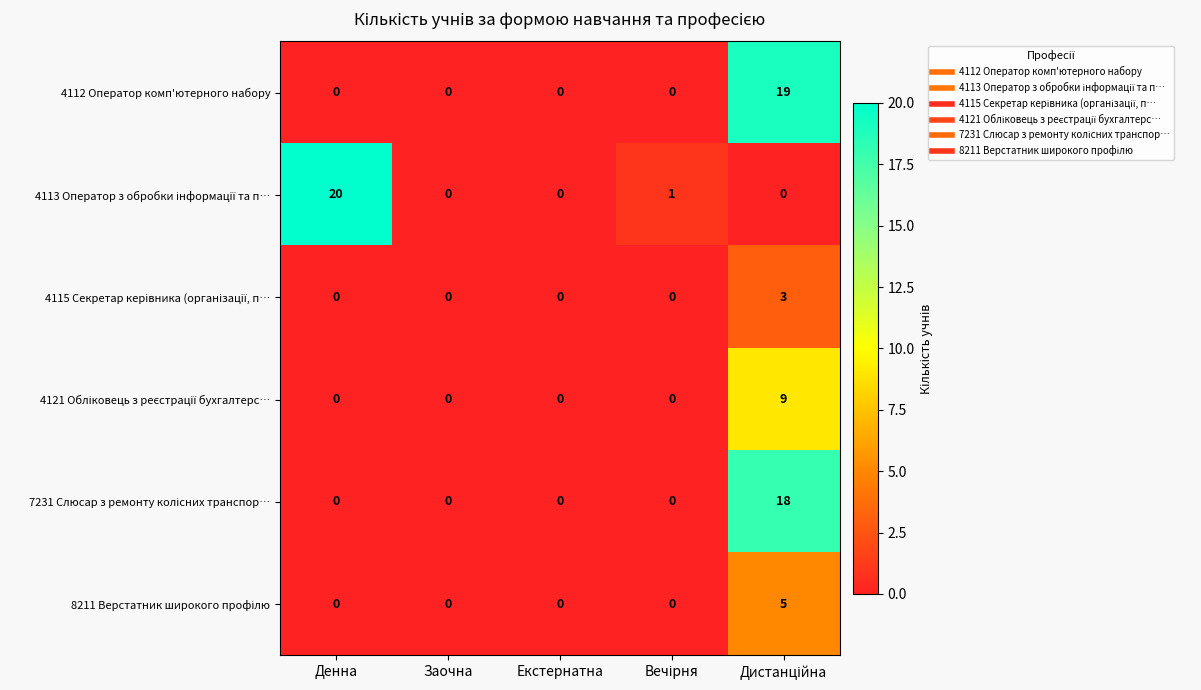

Count the number of data series in this chart.

6